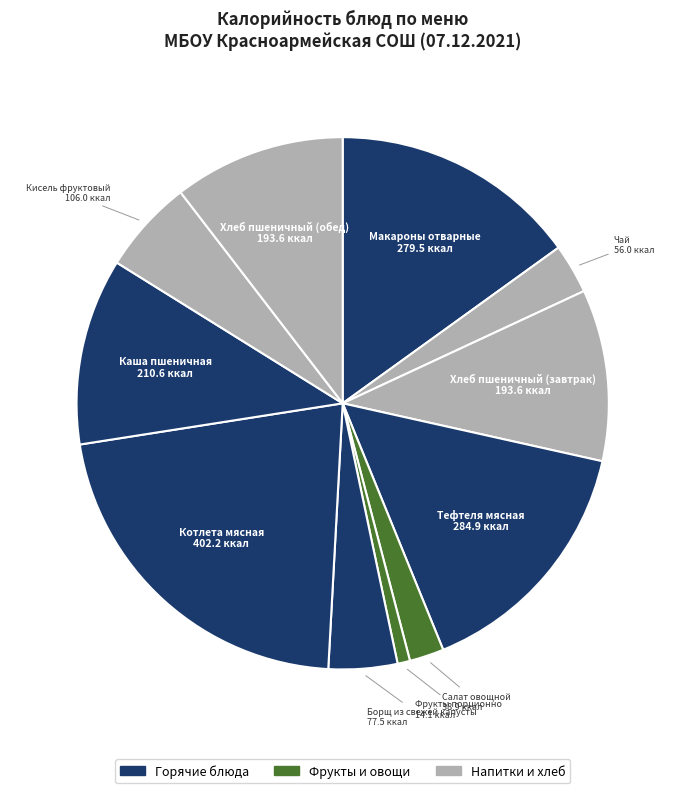

How many segments does this pie chart have?

11